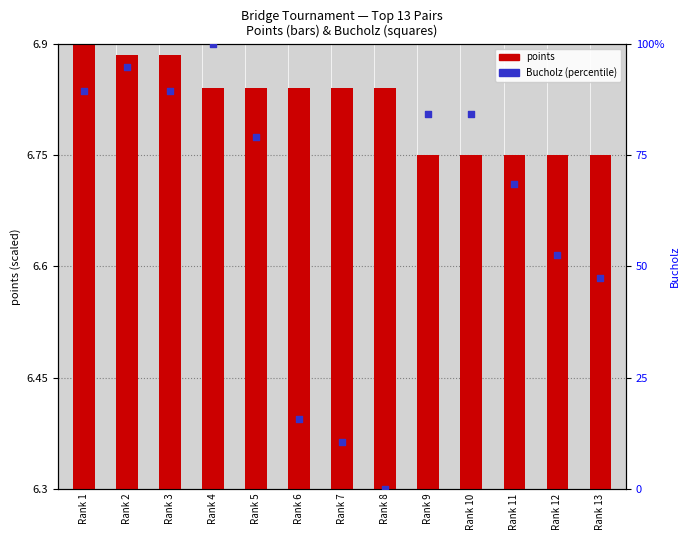

Which series contains the lowest Y value?

Bucholz (percentile)